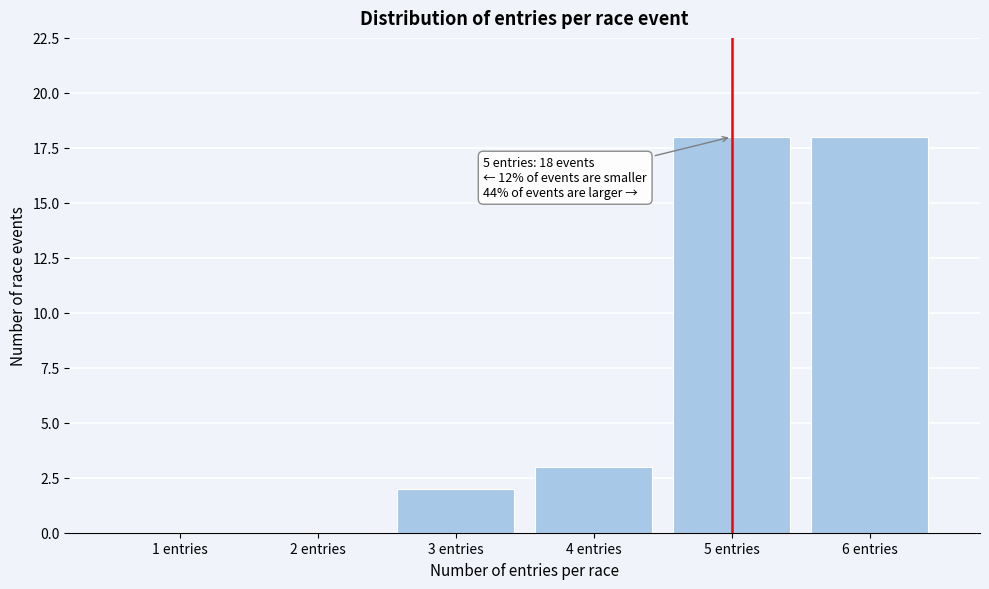

Reading right to left, what are all the values shown in this chart?

6 entries=18	5 entries=18	4 entries=3	3 entries=2	2 entries=0	1 entries=0